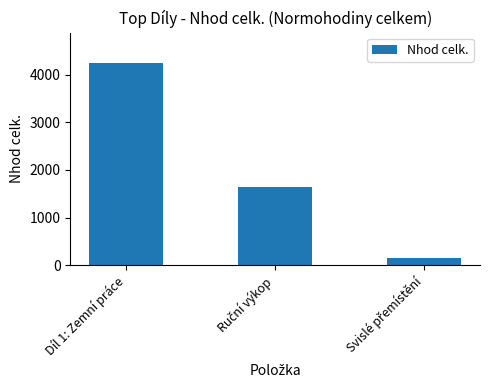

Are the bars horizontal?

No